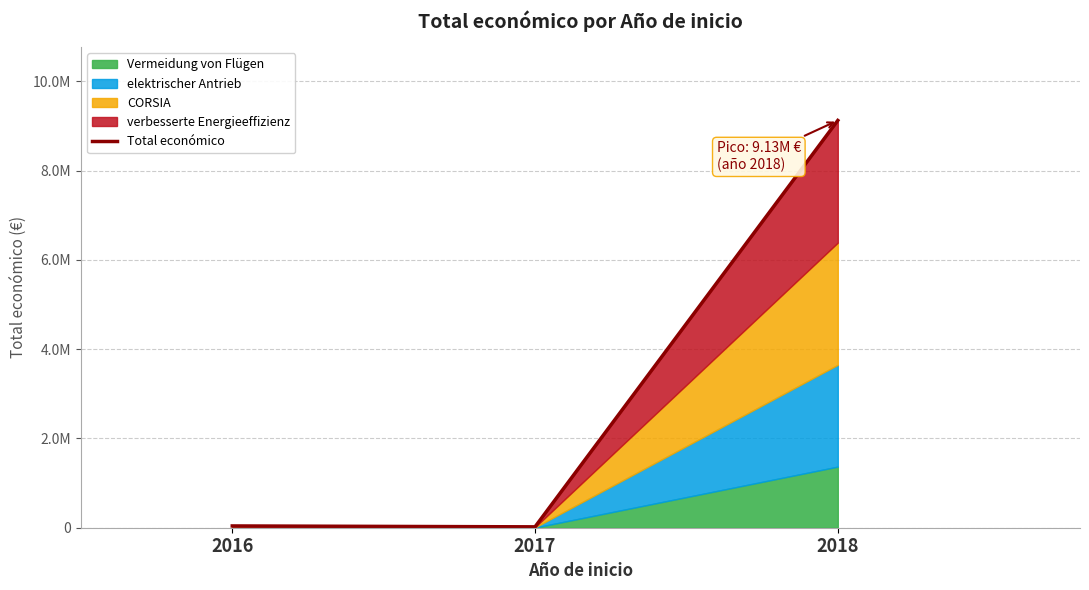

Approximately how many times larger is the value at 2017 compared to 2016?

0.5